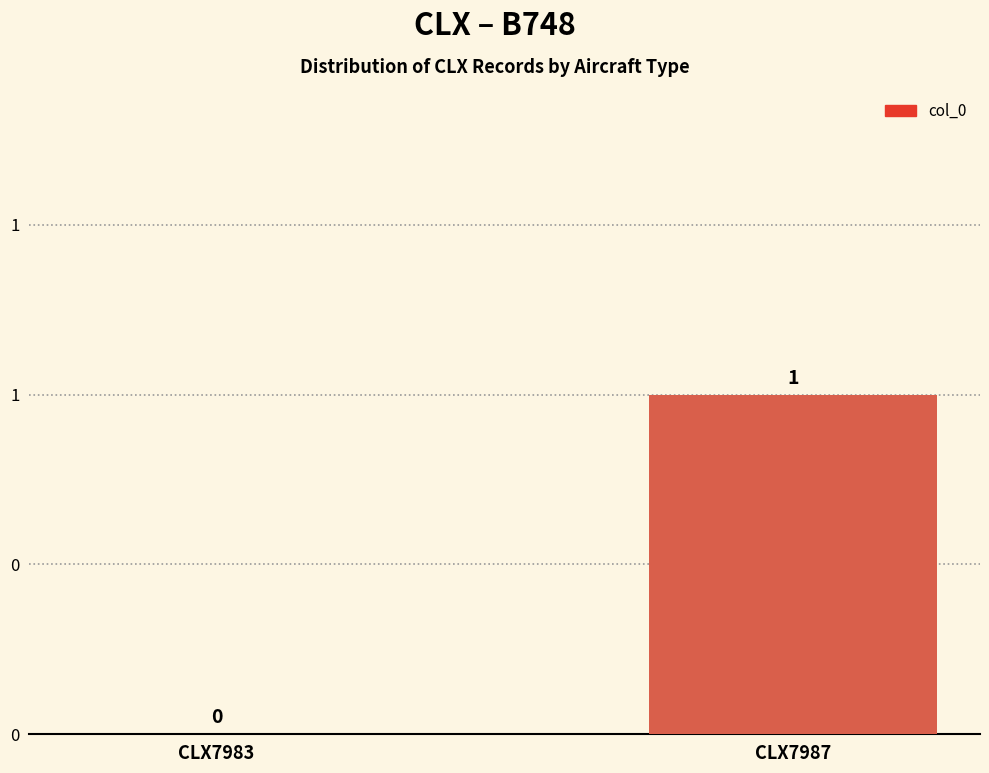

List the labels in order of value, largest first.

CLX7987, CLX7983